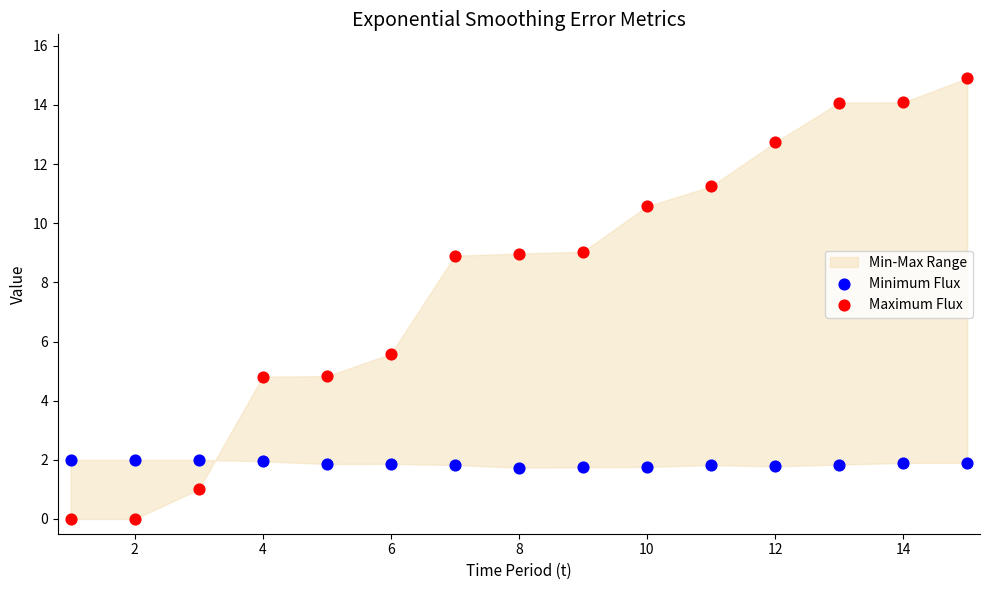

Across all data points, what is the range of Y values (max minus min)?

14.9